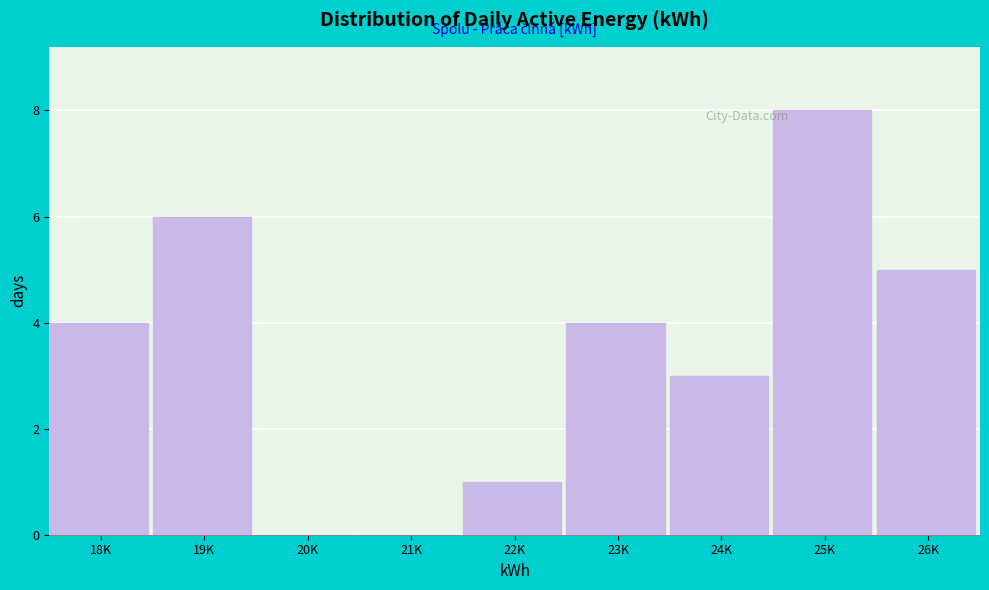

Reading left to right, what are all the values shown in this chart?

18K=4	19K=6	20K=0	21K=0	22K=1	23K=4	24K=3	25K=8	26K=5